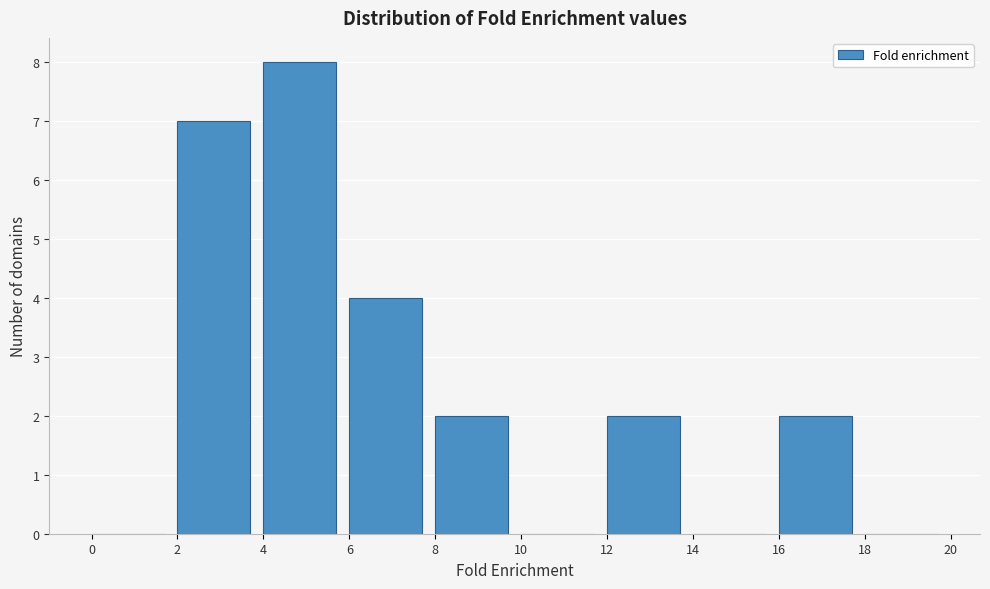

Which range on the x-axis has the tallest bar?

4 to 6